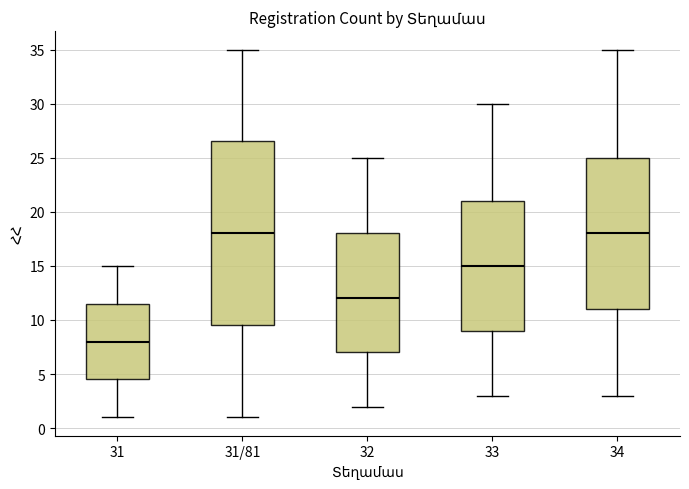

Which box has the lowest median line?

31